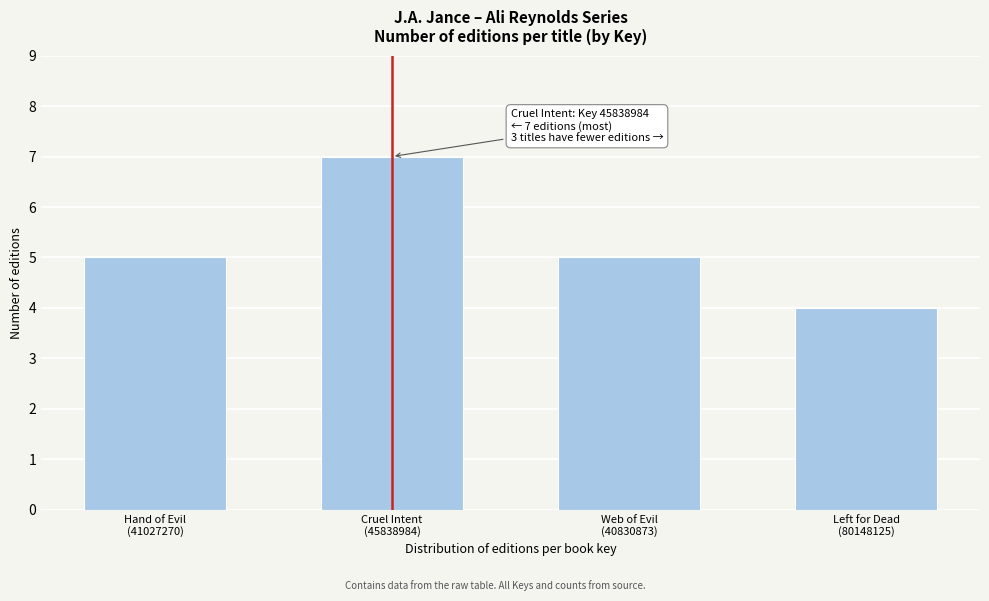

Reading left to right, what are all the values shown in this chart?

5	7	5	4